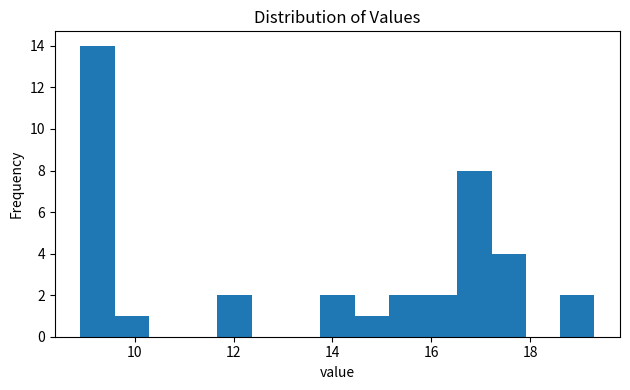

Read against the x-axis, roughly where is the centre of the tallest bar?

9.2